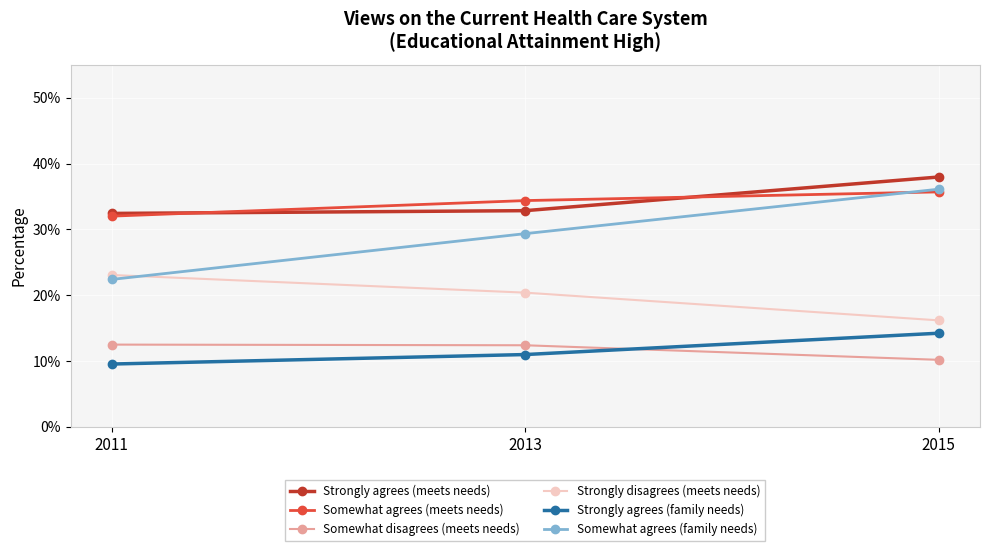

Count the Somewhat agrees (meets needs) values in the range 0 to 1.

3